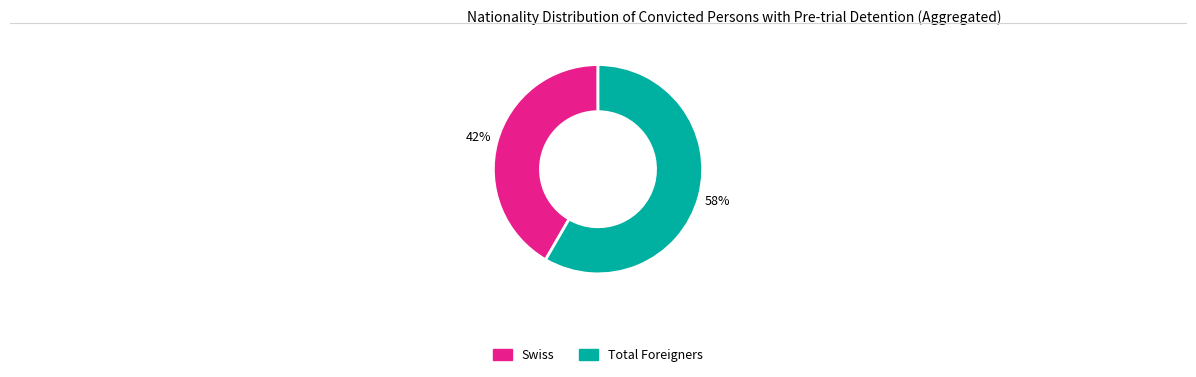

Is there a majority slice in this chart?

Yes